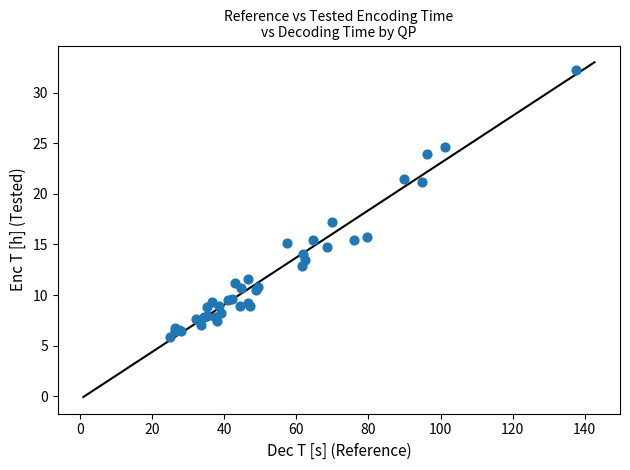

What Y value in the scatter plot is closest to 19?

17.2